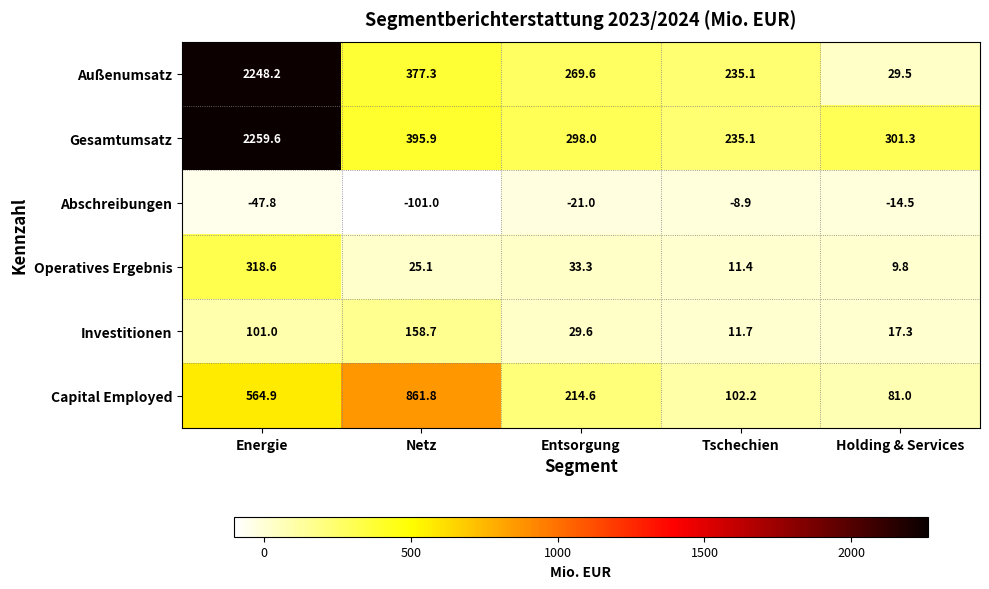

Reading left to right, list all the values displayed in this chart.

Außenumsatz: 2248.2	377.3	269.6	235.1	29.5
Gesamtumsatz: 2259.6	395.9	298.0	235.1	301.3
Abschreibungen: -47.8	-101.0	-21.0	-8.9	-14.5
Operatives Ergebnis: 318.6	25.1	33.3	11.4	9.8
Investitionen: 101.0	158.7	29.6	11.7	17.3
Capital Employed: 564.9	861.8	214.6	102.2	81.0